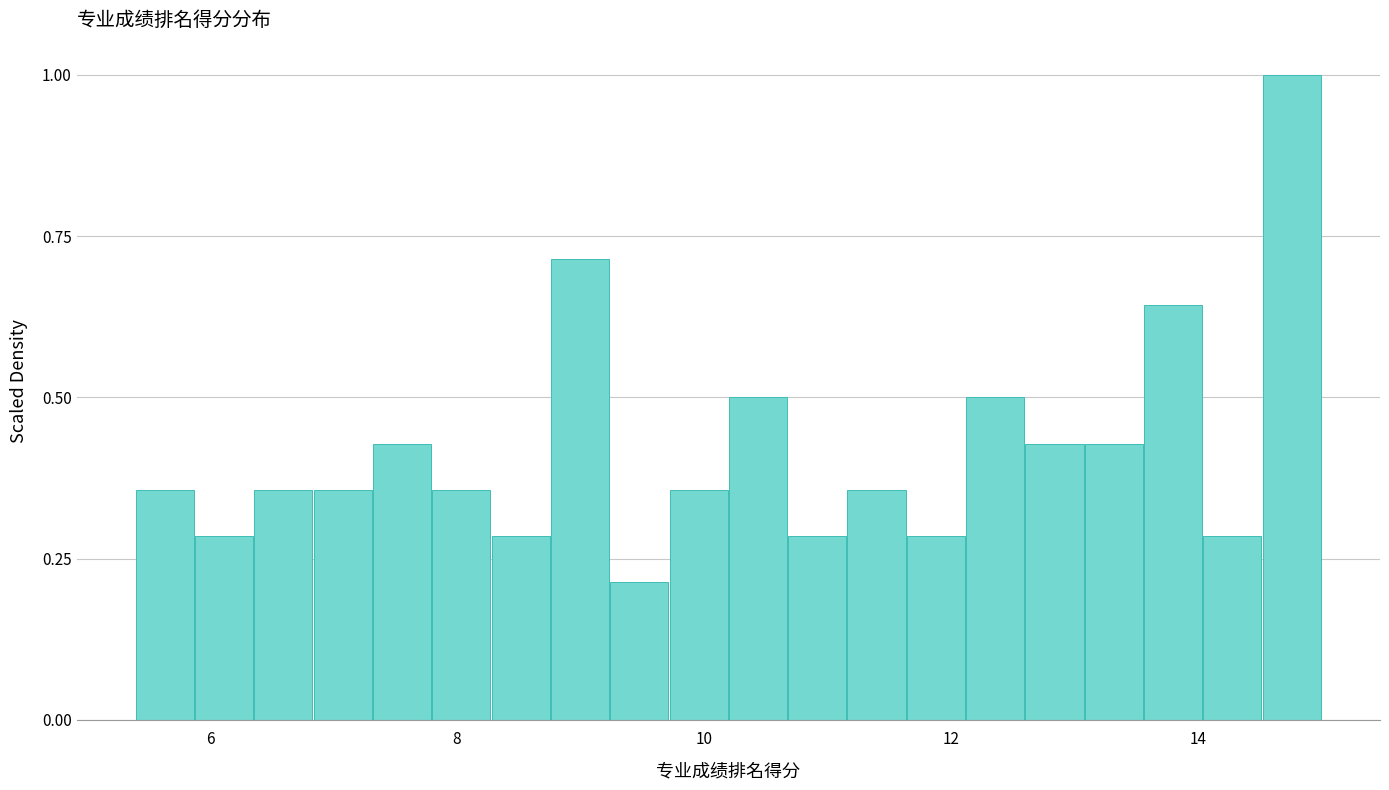

Read against the x-axis, roughly where is the centre of the tallest bar?

14.8